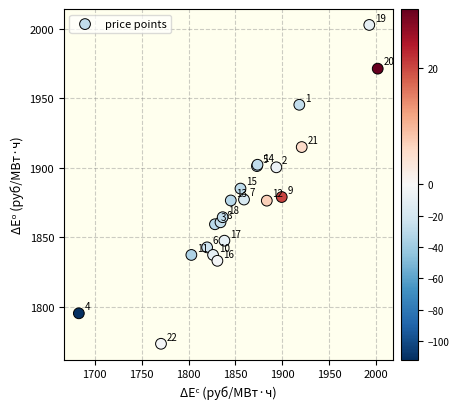

What Y value in the scatter plot is closest to 1887?

1884.9